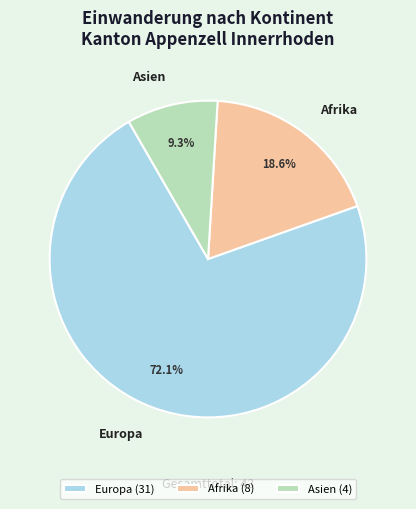

Does Afrika represent more than half of the total?

No